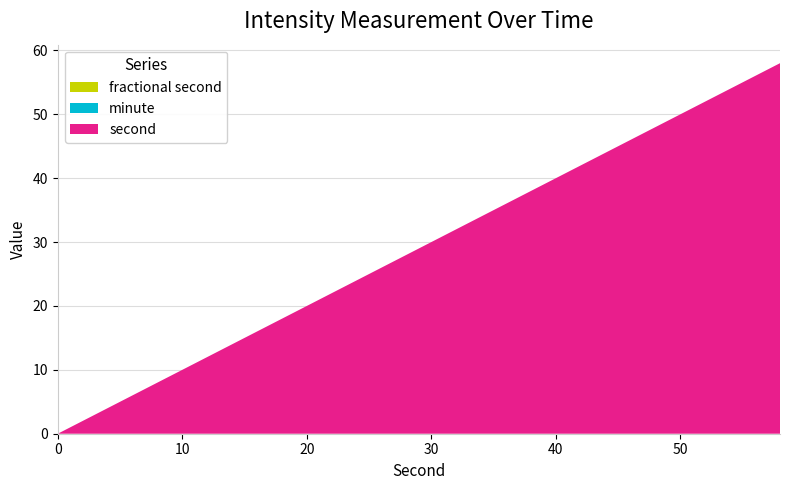

Reading left to right, list all the values displayed in this chart.

fractional second: 0=0	2=0	4=0	6=0	8=0	10=0	12=0	14=0	16=0	18=0	20=0	22=0	24=0	26=0	28=0	30=0	32=0	34=0	36=0	38=0	40=0	42=0	44=0	46=0	48=0	50=0	52=0	54=0	56=0	58=0
minute: 0=0	2=0	4=0	6=0	8=0	10=0	12=0	14=0	16=0	18=0	20=0	22=0	24=0	26=0	28=0	30=0	32=0	34=0	36=0	38=0	40=0	42=0	44=0	46=0	48=0	50=0	52=0	54=0	56=0	58=0
second: 0=0	2=2	4=4	6=6	8=8	10=10	12=12	14=14	16=16	18=18	20=20	22=22	24=24	26=26	28=28	30=30	32=32	34=34	36=36	38=38	40=40	42=42	44=44	46=46	48=48	50=50	52=52	54=54	56=56	58=58